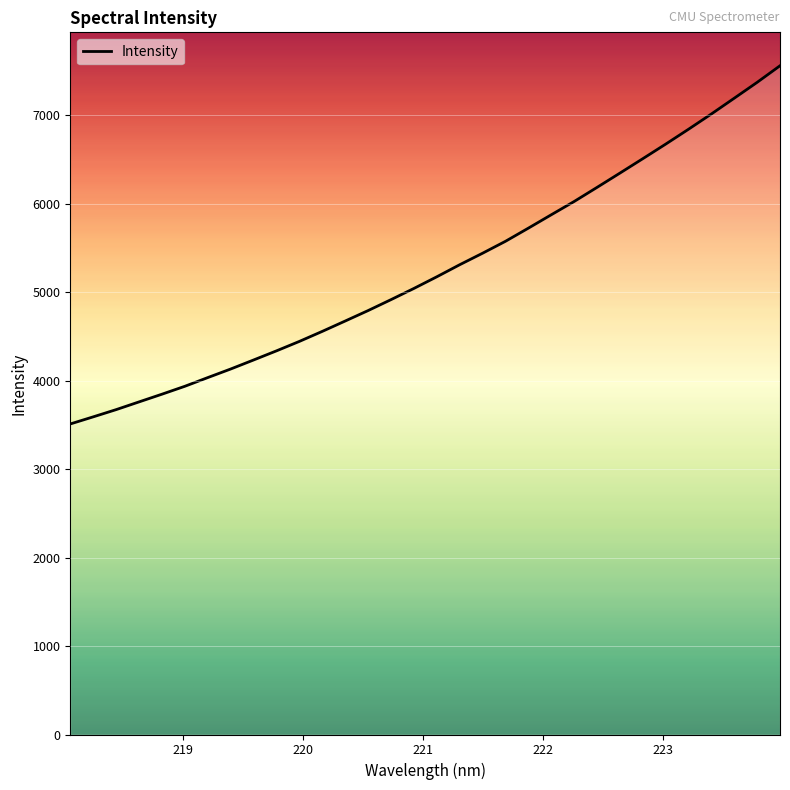

What is the greatest value displayed?

7562.0